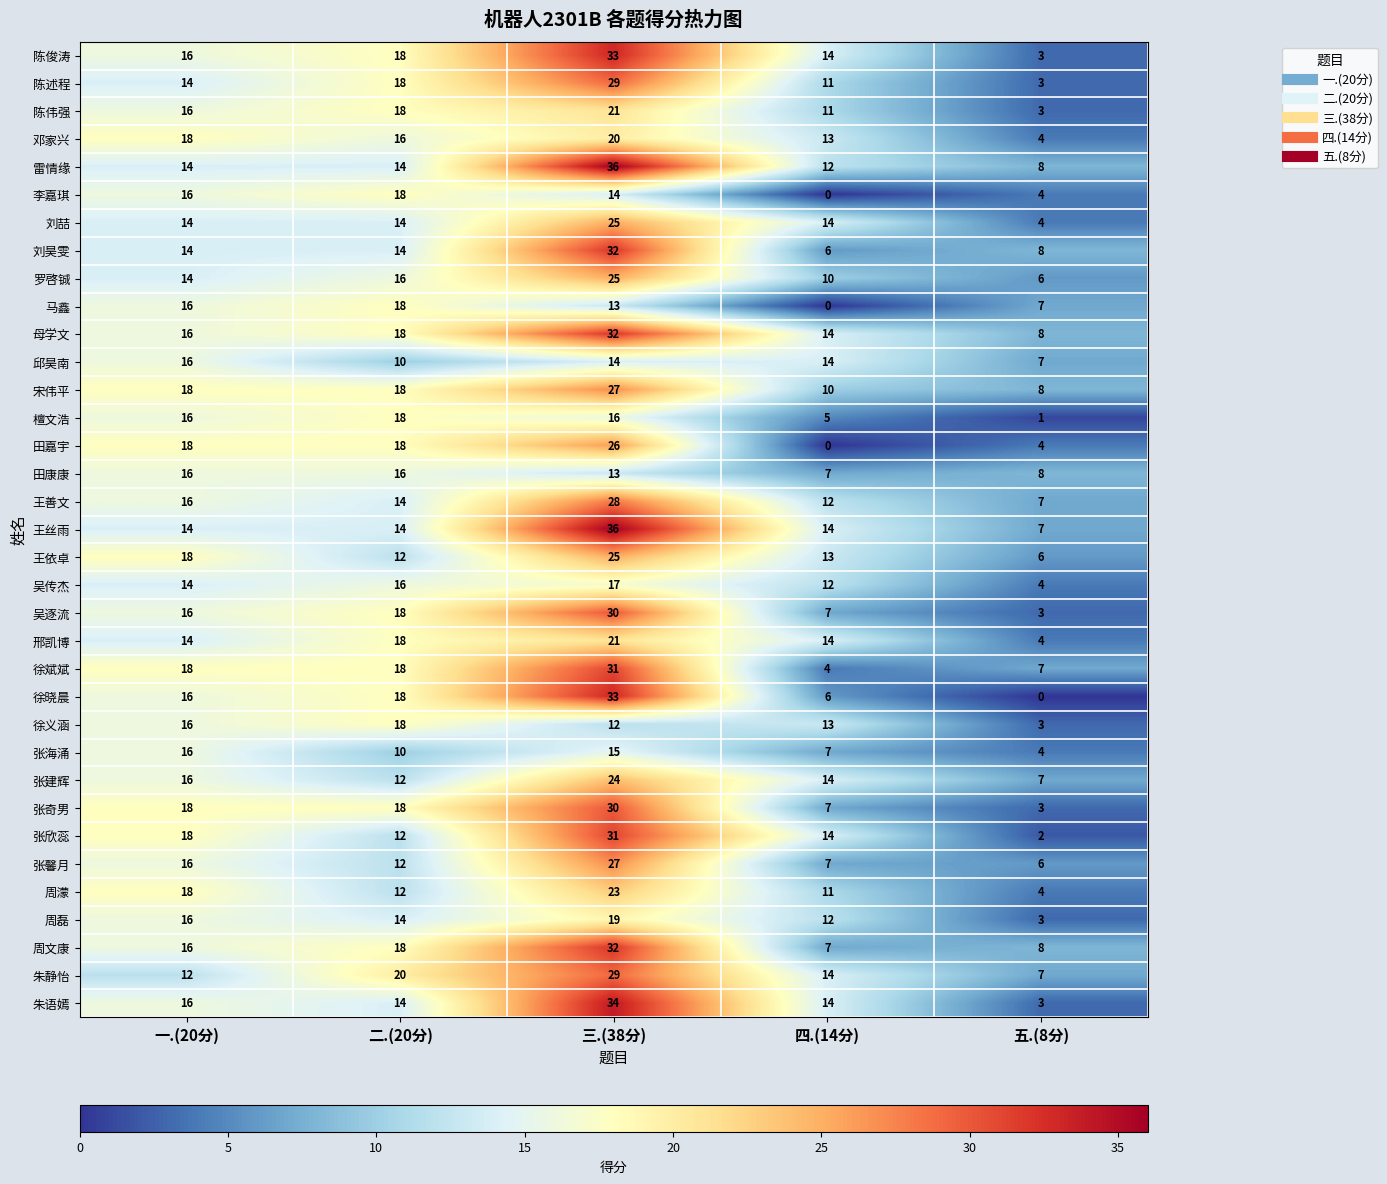

At which category is the sum across all series the highest?

三.(38分)